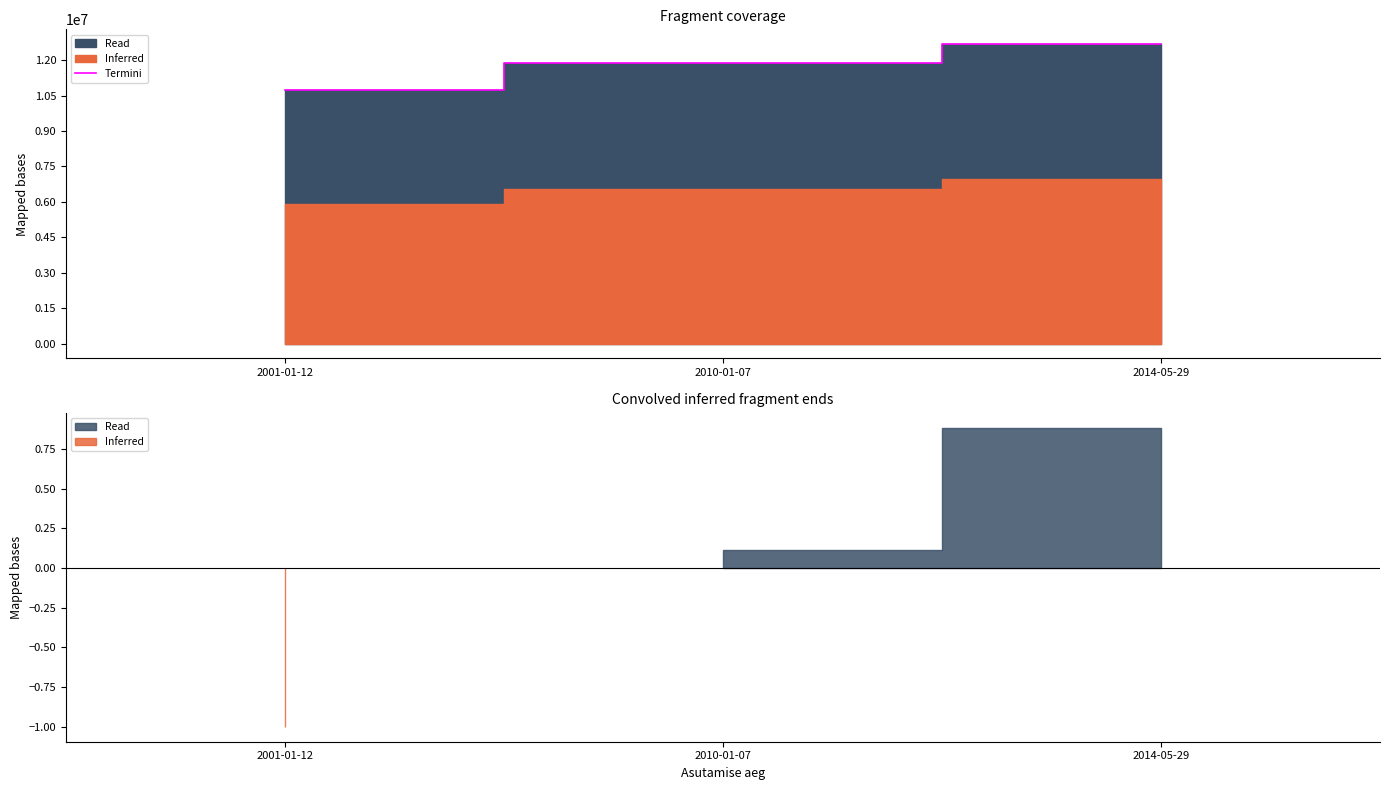

What position from the left is 2010-01-07?

2